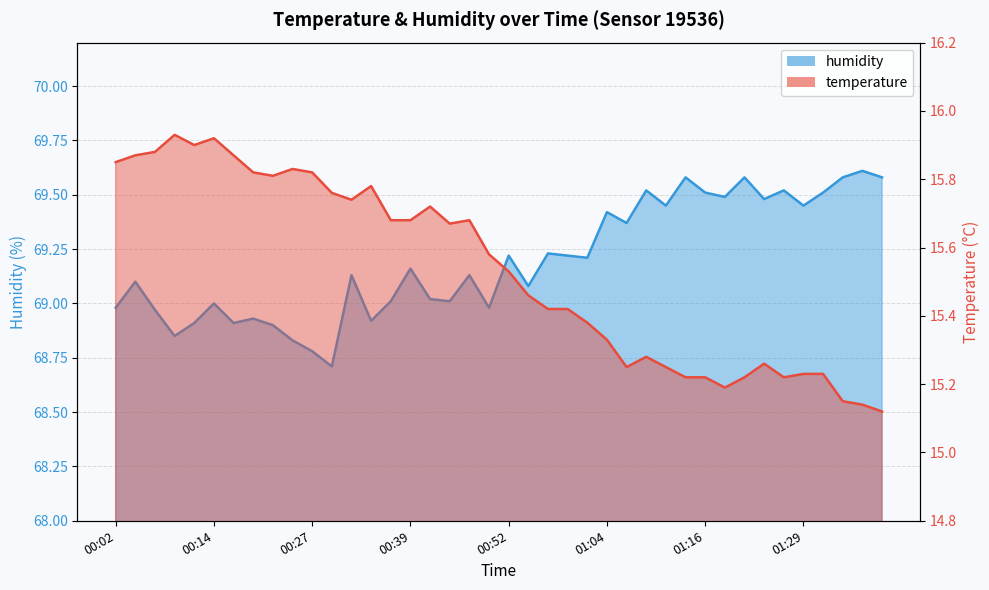

How many interior local peaks does the humidity series have?

14